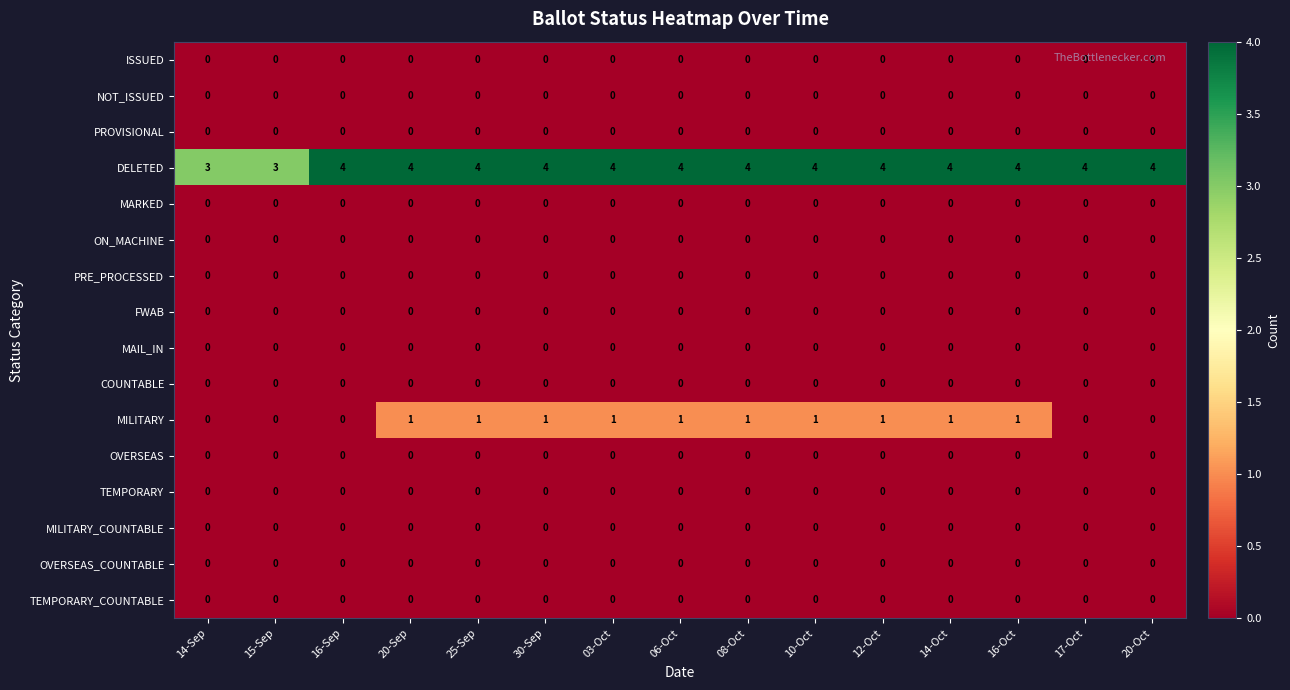

What is the greatest value displayed?

4